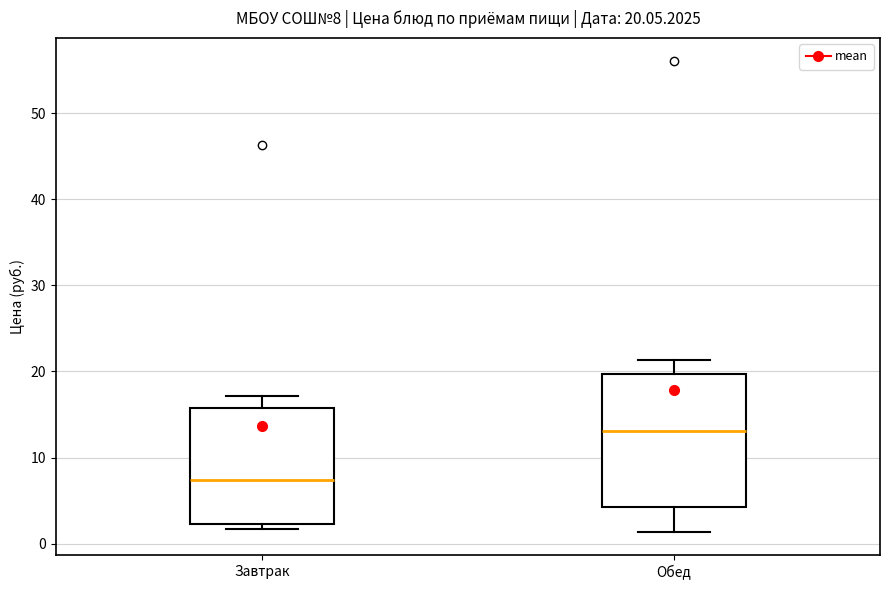

Which box has the highest median line?

Обед